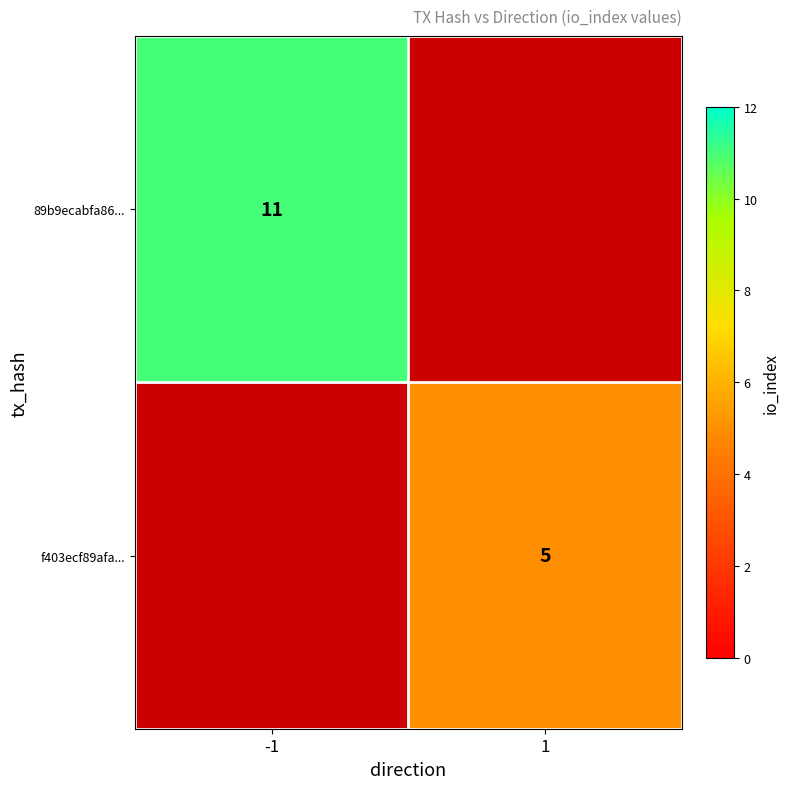

What is the maximum value shown in the chart?

11.0